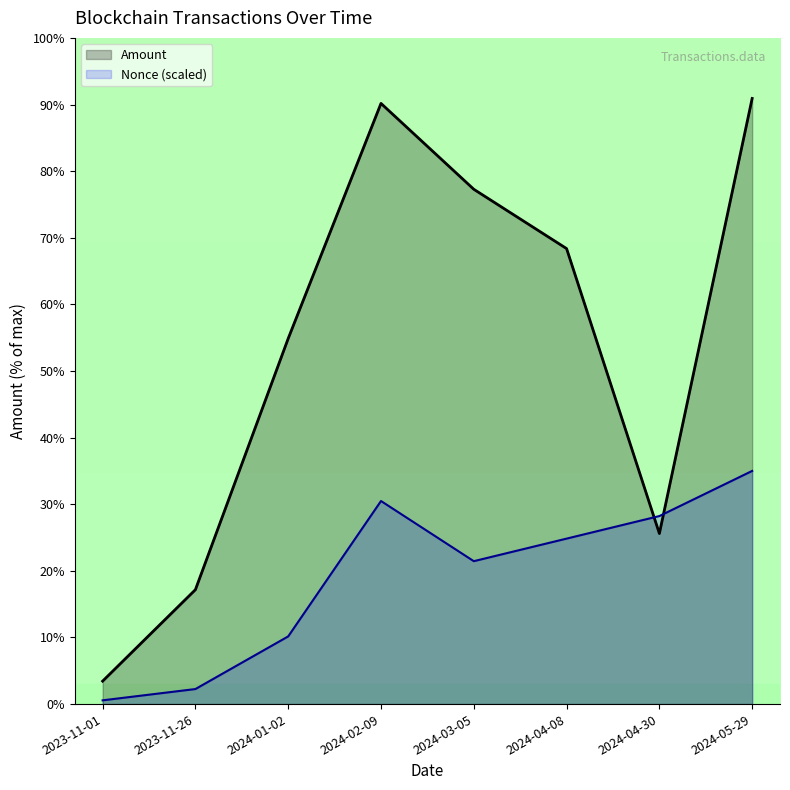

At which label is Nonce closest to 17?

2024-03-05